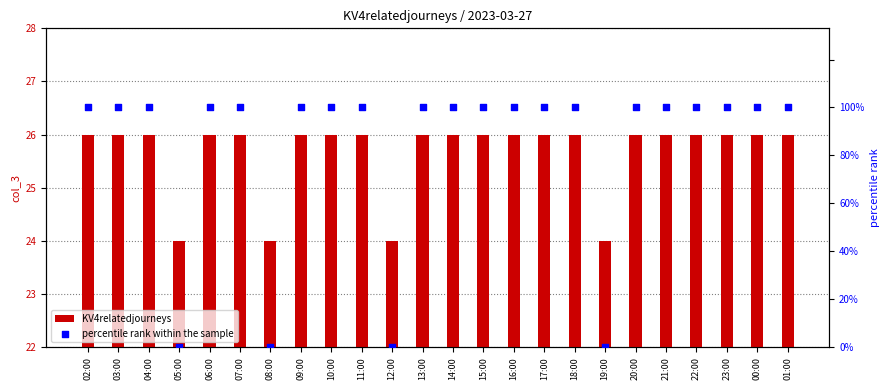

What are all the series names shown in the legend?

KV4relatedjourneys, percentile rank within the sample